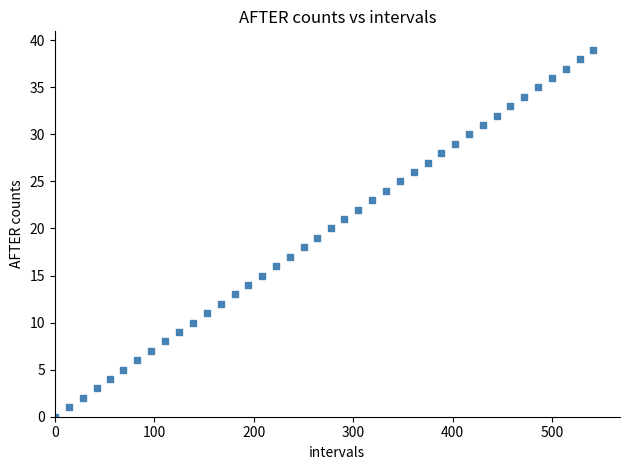

What is the range of Y values (max minus min)?

39